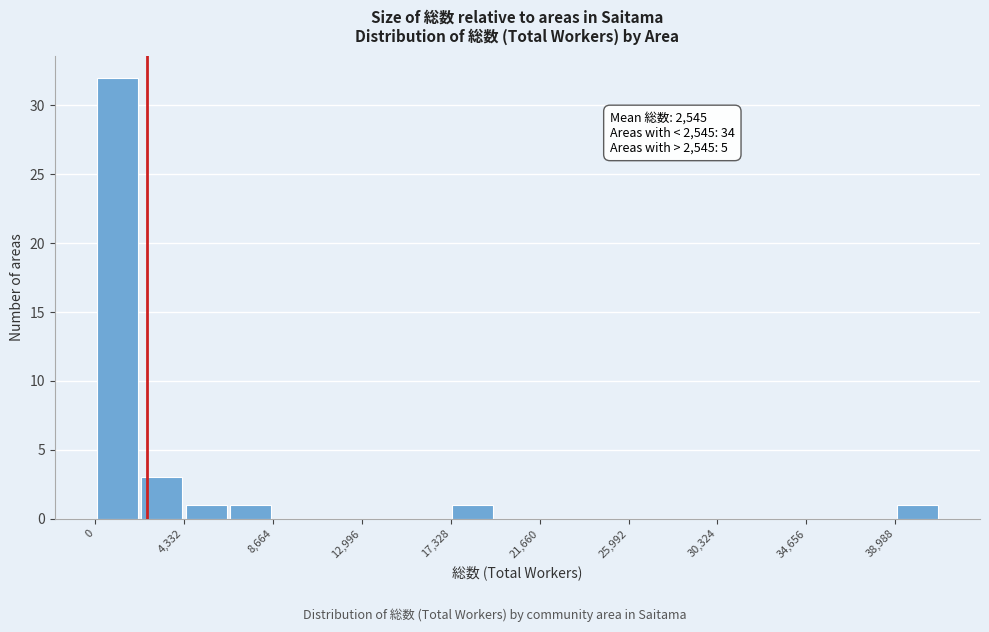

Which range on the x-axis has the tallest bar?

0 to 2000